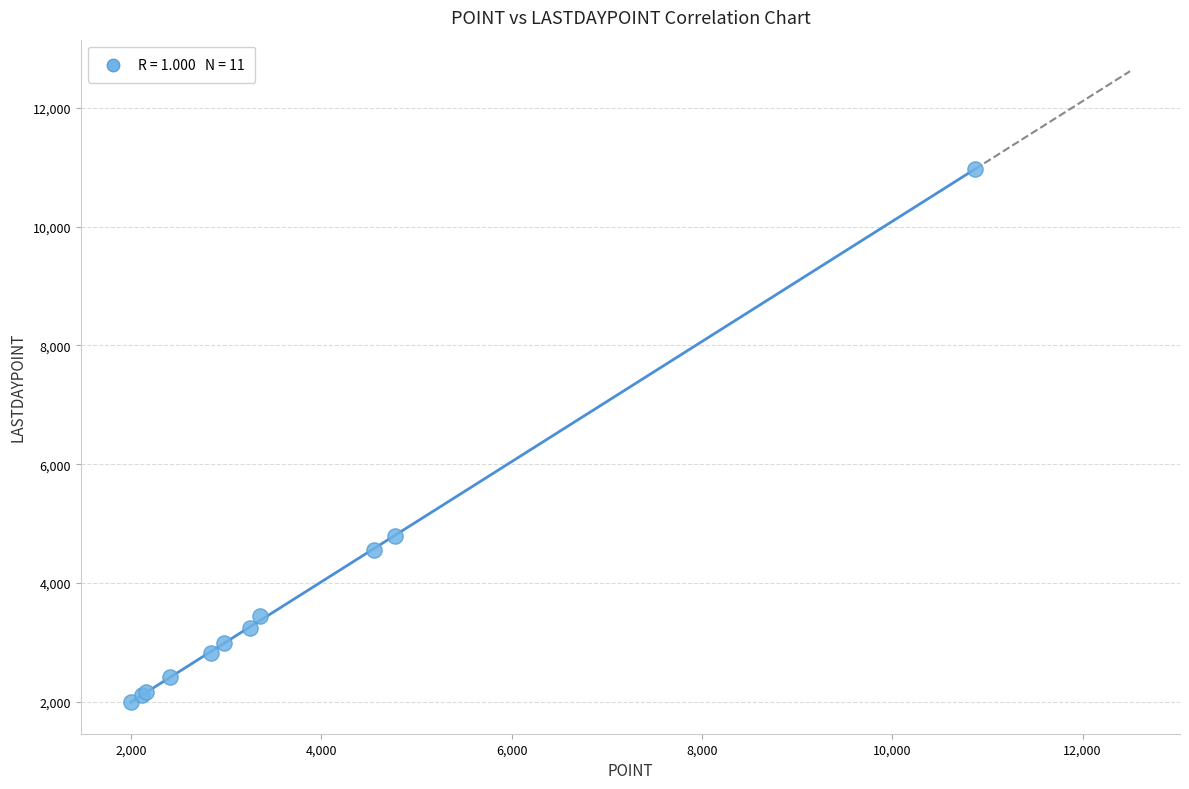

What Y value in the scatter plot is closest to 6486?

4783.9